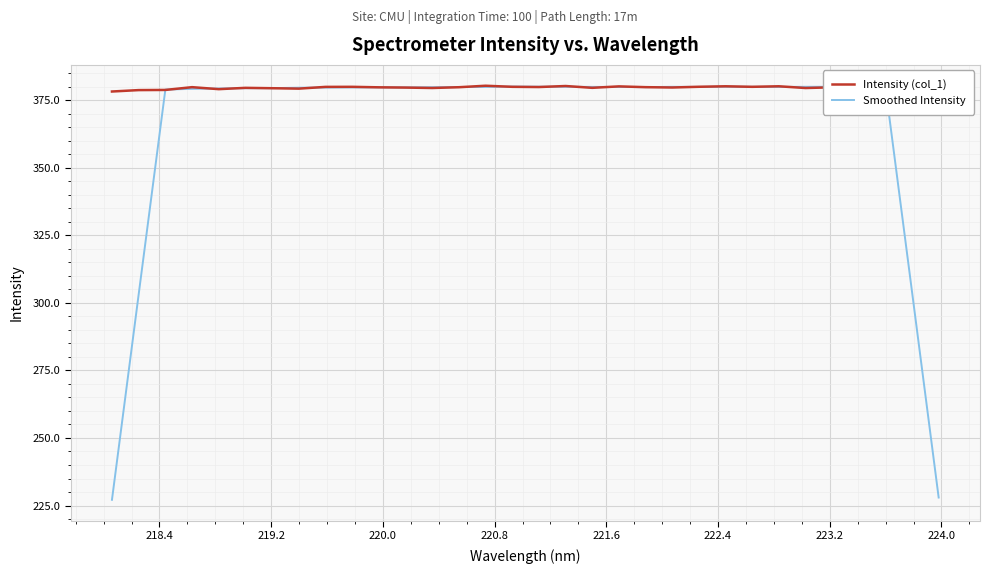

How many lines are shown in the chart?

2